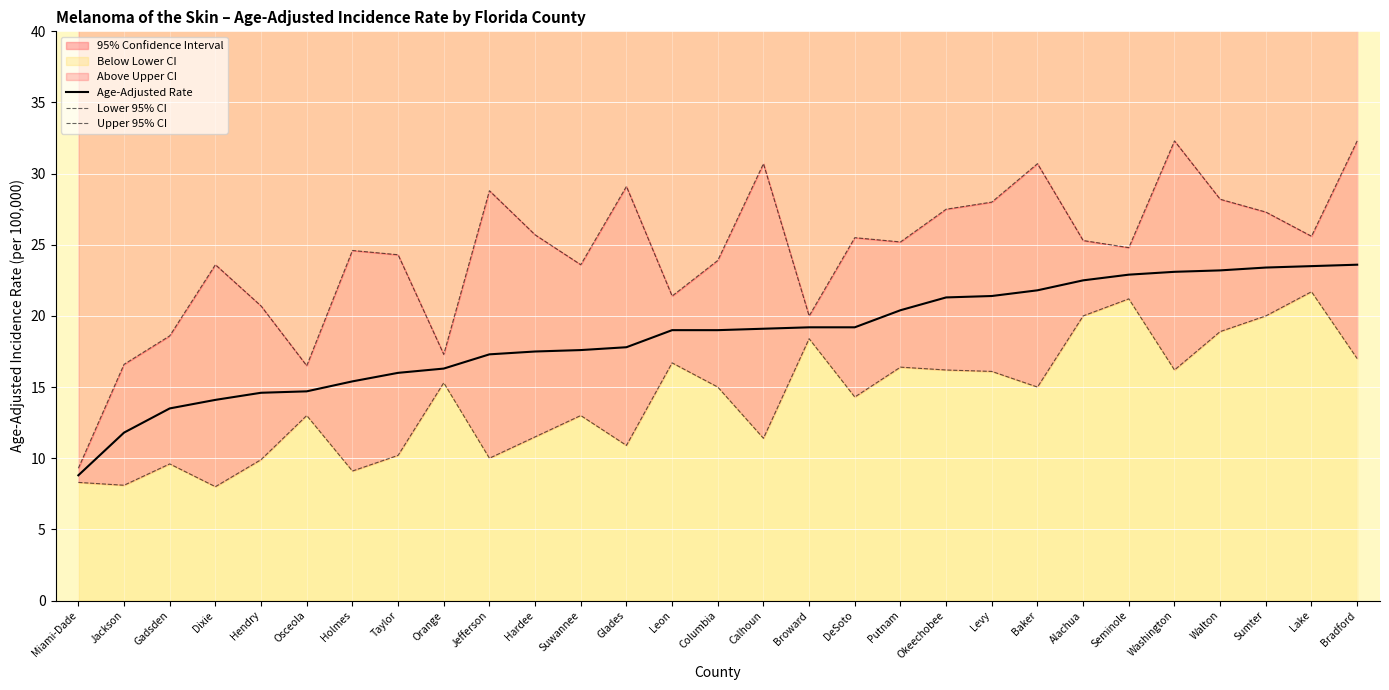

Reading left to right, extract all data points from this chart.

Age-Adjusted Rate: Miami-Dade=8.8	Jackson=11.8	Gadsden=13.5	Dixie=14.1	Hendry=14.6	Osceola=14.7	Holmes=15.4	Taylor=16.0	Orange=16.3	Jefferson=17.3	Hardee=17.5	Suwannee=17.6	Glades=17.8	Leon=19.0	Columbia=19.0	Calhoun=19.1	Broward=19.2	DeSoto=19.2	Putnam=20.4	Okeechobee=21.3	Levy=21.4	Baker=21.8	Alachua=22.5	Seminole=22.9	Washington=23.1	Walton=23.2	Sumter=23.4	Lake=23.5	Bradford=23.6
Lower 95% CI: Miami-Dade=8.3	Jackson=8.1	Gadsden=9.6	Dixie=8.0	Hendry=9.9	Osceola=13.0	Holmes=9.1	Taylor=10.2	Orange=15.3	Jefferson=10.0	Hardee=11.5	Suwannee=13.0	Glades=10.9	Leon=16.7	Columbia=15.0	Calhoun=11.4	Broward=18.4	DeSoto=14.3	Putnam=16.4	Okeechobee=16.2	Levy=16.1	Baker=15.0	Alachua=20.0	Seminole=21.2	Washington=16.2	Walton=18.9	Sumter=20.0	Lake=21.7	Bradford=17.0
Upper 95% CI: Miami-Dade=9.3	Jackson=16.6	Gadsden=18.6	Dixie=23.6	Hendry=20.7	Osceola=16.5	Holmes=24.6	Taylor=24.3	Orange=17.3	Jefferson=28.8	Hardee=25.7	Suwannee=23.6	Glades=29.1	Leon=21.4	Columbia=23.9	Calhoun=30.7	Broward=20.0	DeSoto=25.5	Putnam=25.2	Okeechobee=27.5	Levy=28.0	Baker=30.7	Alachua=25.3	Seminole=24.8	Washington=32.3	Walton=28.2	Sumter=27.3	Lake=25.6	Bradford=32.3